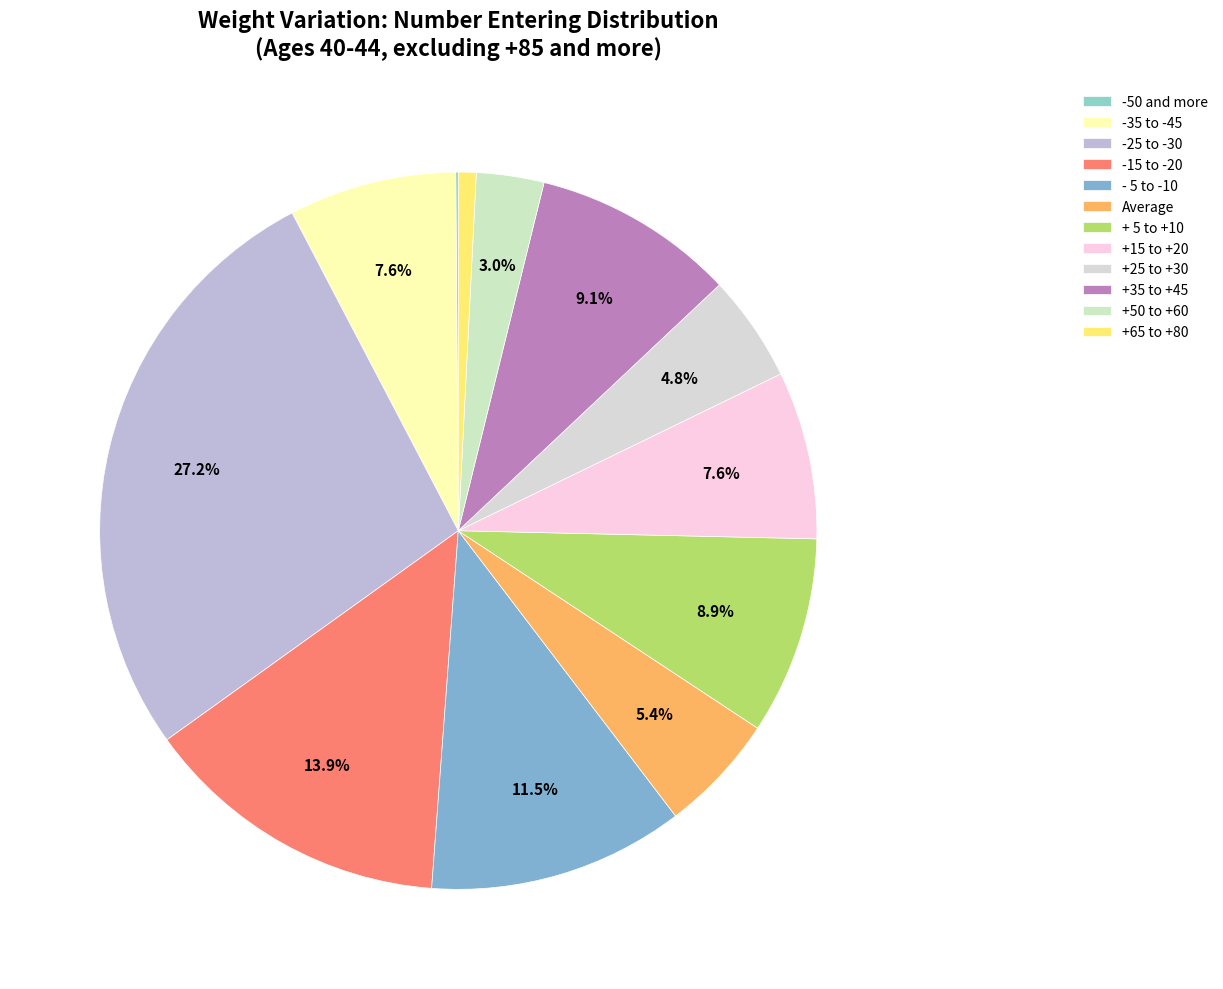

Does +50 to +60 account for over 50% of the chart?

No